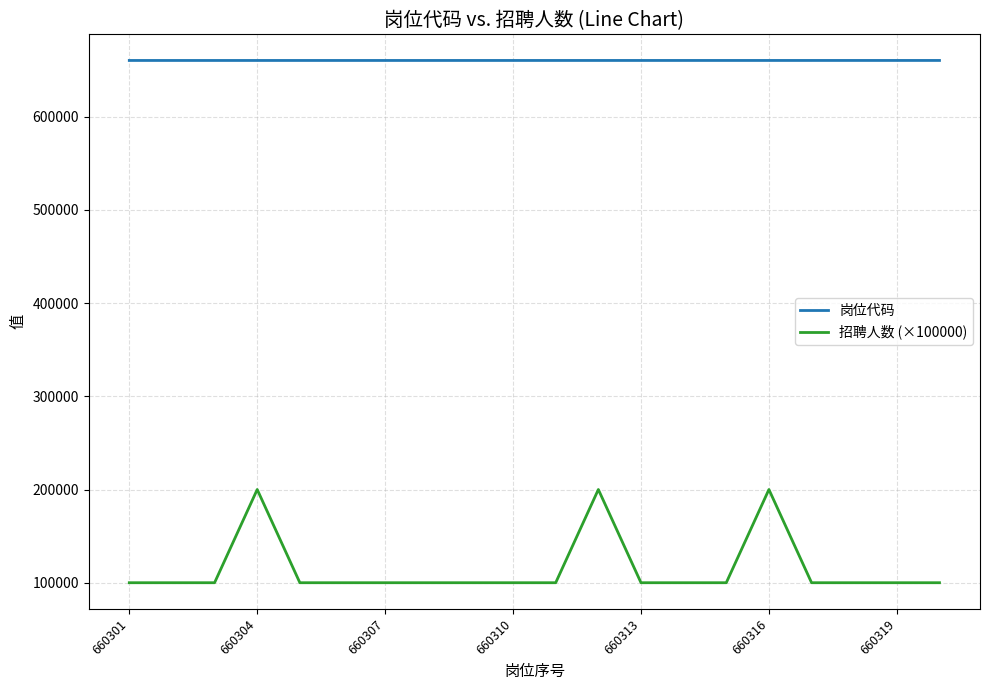

Which series has the largest total across all categories?

岗位代码